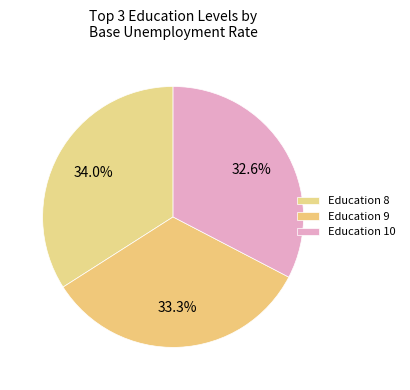

Count the number of slices in the pie.

3